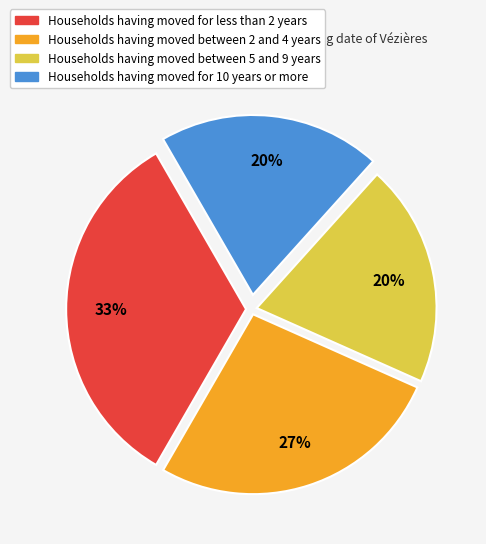

To the nearest percent, what is the average slice percentage?

25%